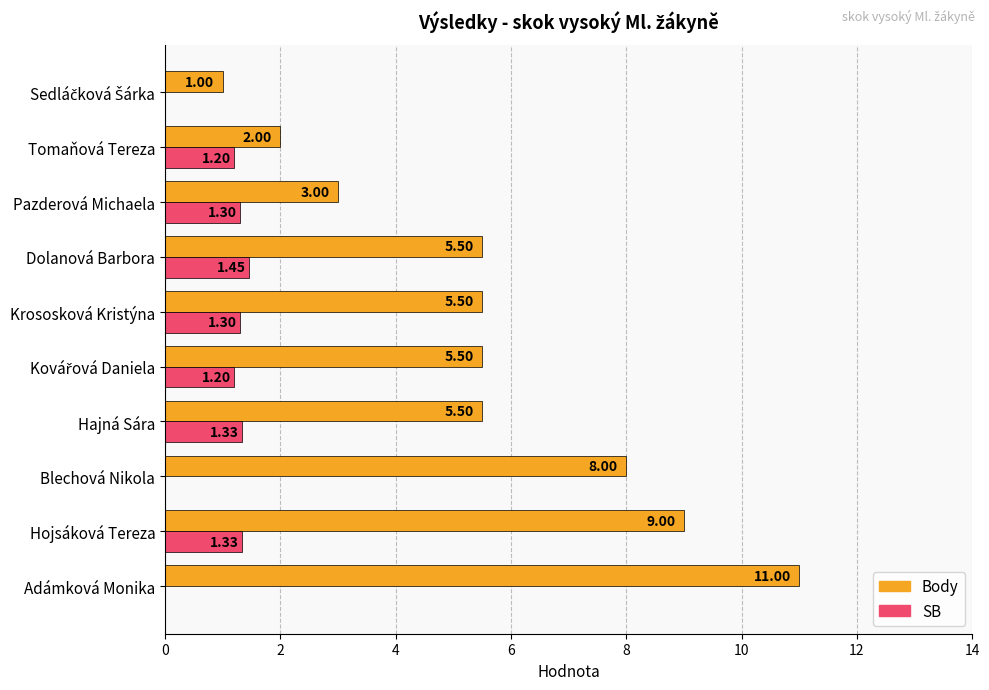

How many data points does each series have?

10